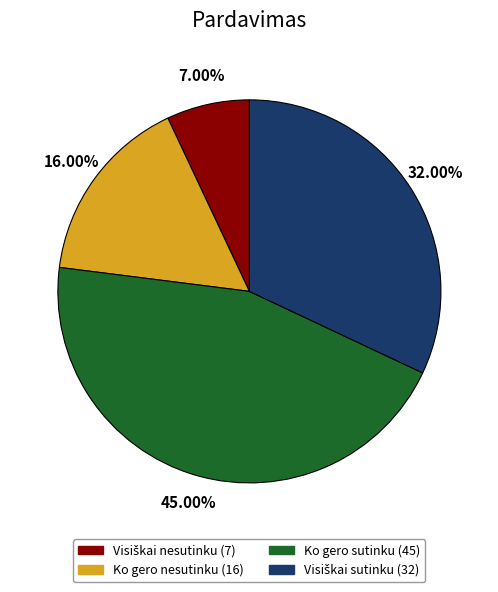

To the nearest percent, what is the average slice percentage?

25%